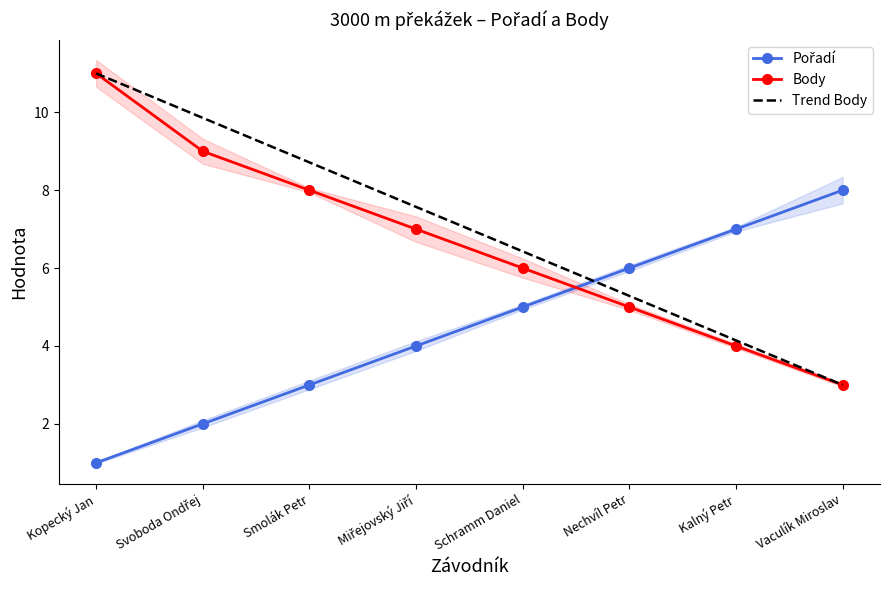

What are all the series names shown in the legend?

Pořadí, Body, Trend Body